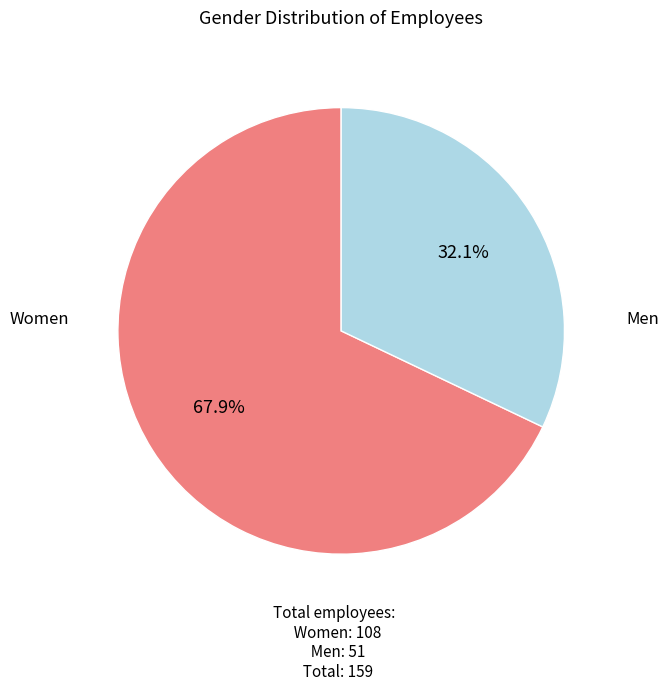

Is there a majority slice in this chart?

Yes